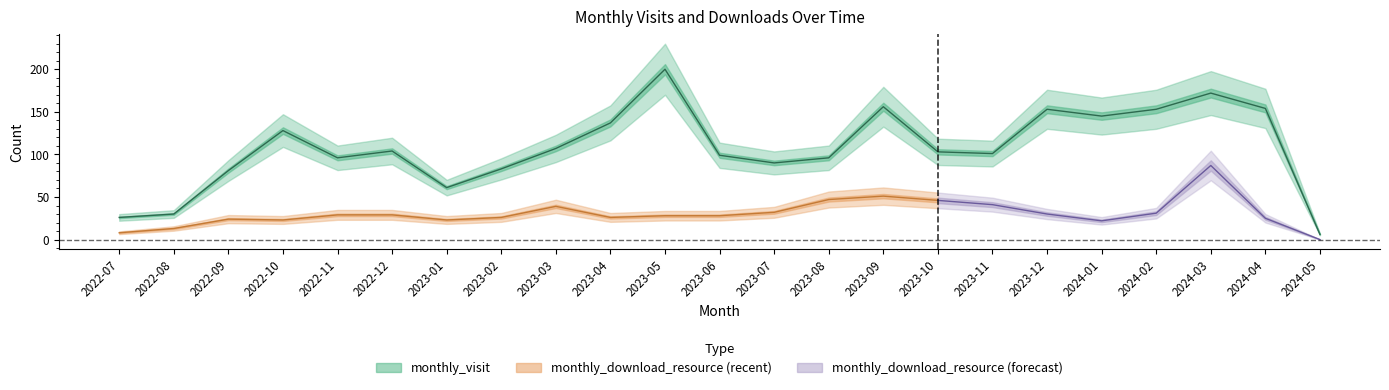

What is the change in value from 2024-02 to 2024-04?

+1